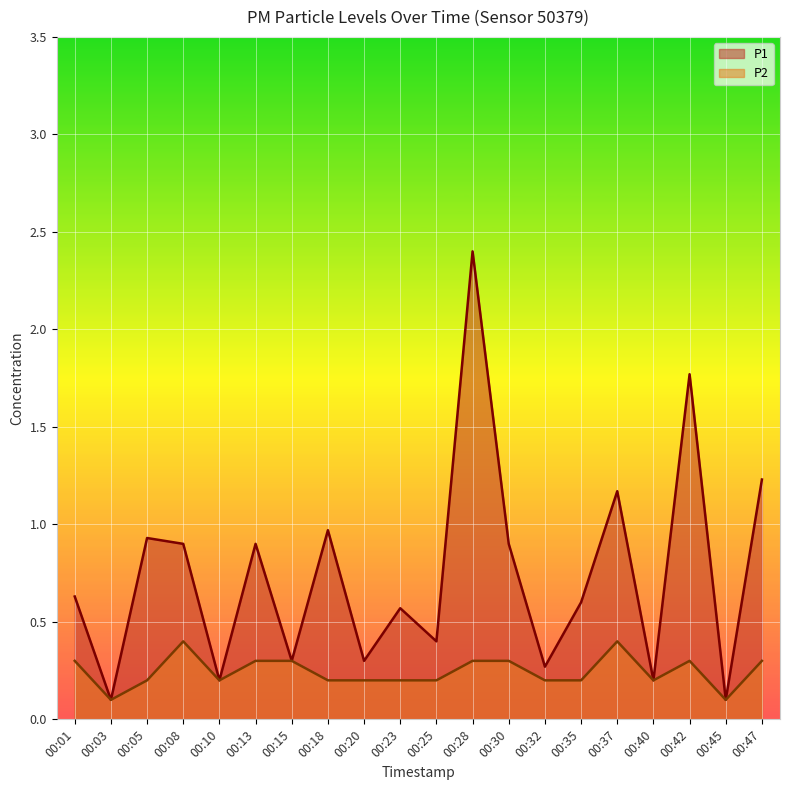

What is the maximum value shown in the chart?

2.4